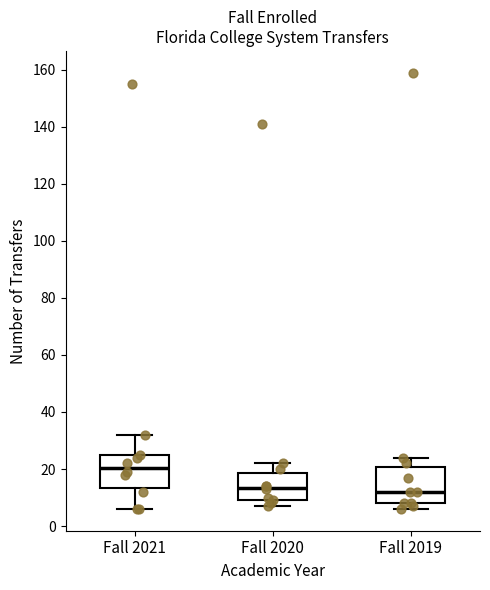

Reading left to right, transcribe this box plot: for each box, give where its median line is, the range the box spans, and where its two whiskers end, as read against the y-axis. The values are not printed on the chart, so give them approximately, as read against the axis.

Fall 2021: median 20, box 14 to 24, whiskers 6 to 32
Fall 2020: median 14, box 10 to 18, whiskers 8 to 22
Fall 2019: median 12, box 8 to 20, whiskers 6 to 24